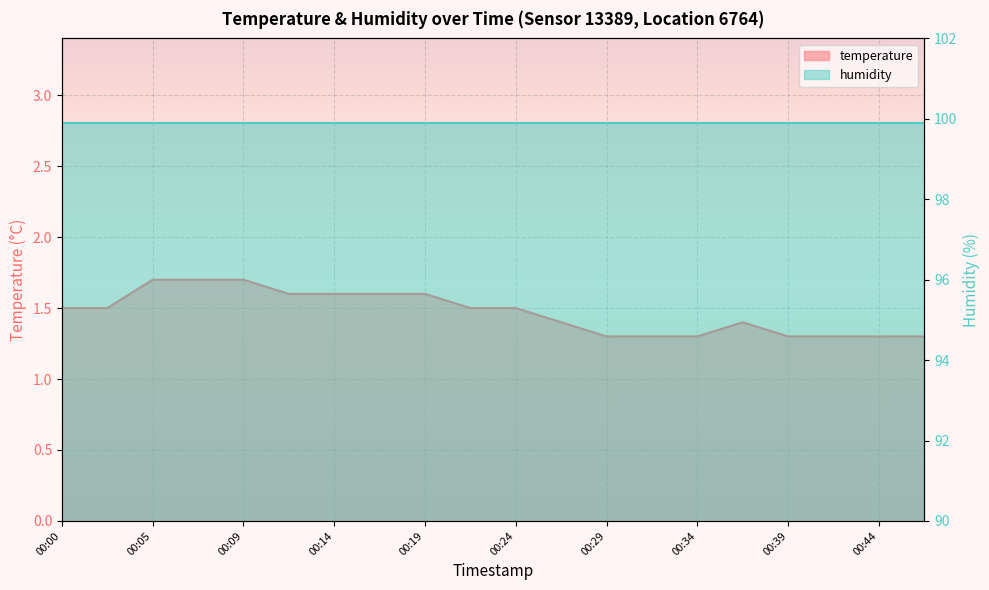

Reading left to right, extract all data points from this chart.

1.5	1.5	1.7	1.7	1.7	1.6	1.6	1.6	1.6	1.5	1.5	1.4	1.3	1.3	1.3	1.4	1.3	1.3	1.3	1.3